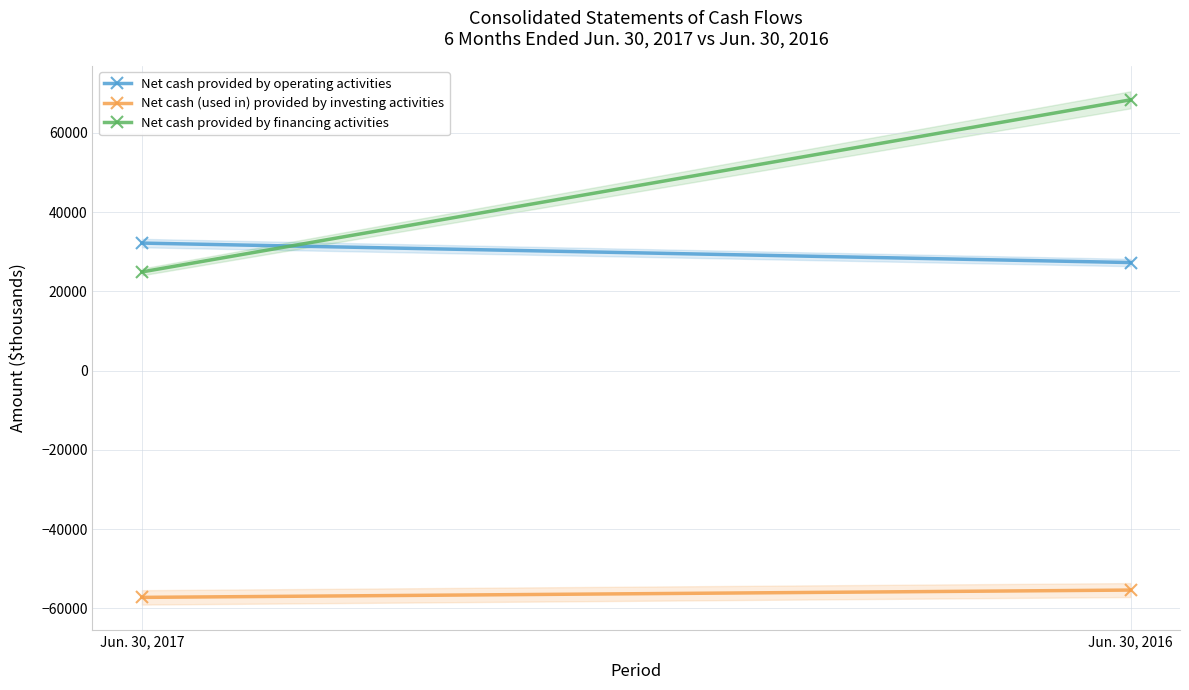

Between Jun. 30, 2017 and Jun. 30, 2016, which series saw the biggest shift?

Net cash provided by financing activities